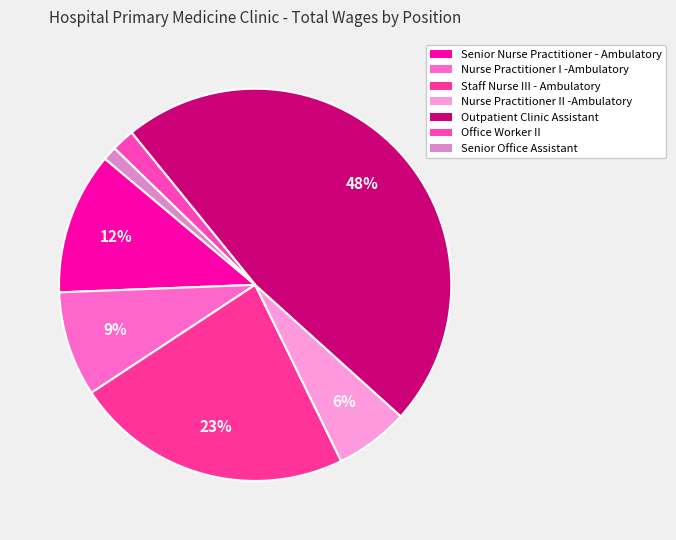

Is it true that Outpatient Clinic Assistant is 48% of the pie?

True